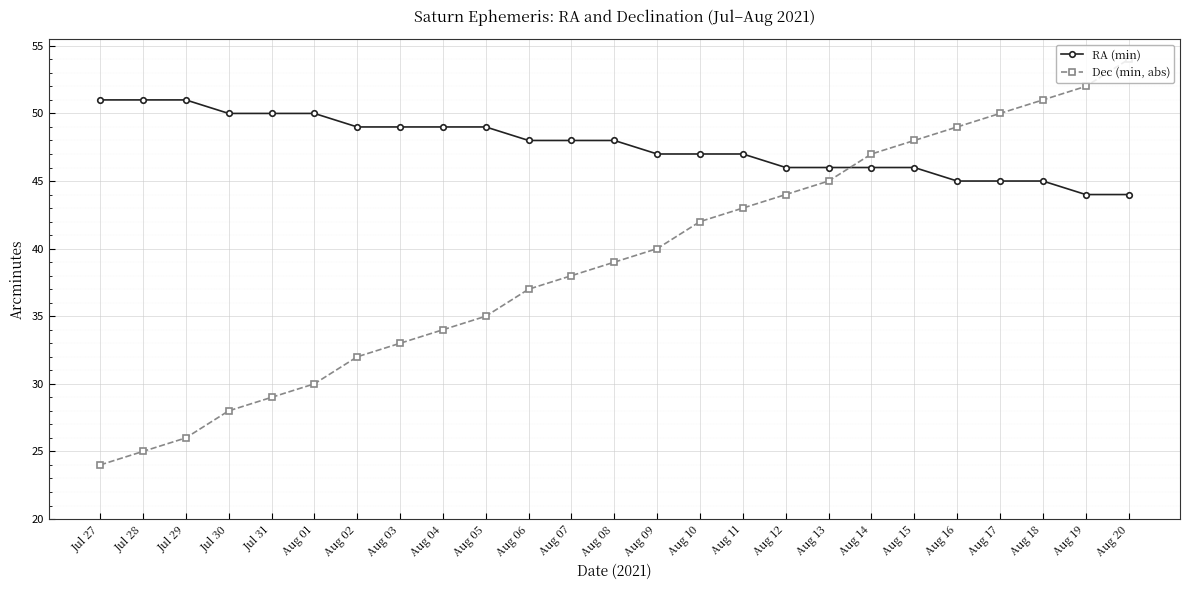

What is the approximate value of RA (min) at Aug 07?

48